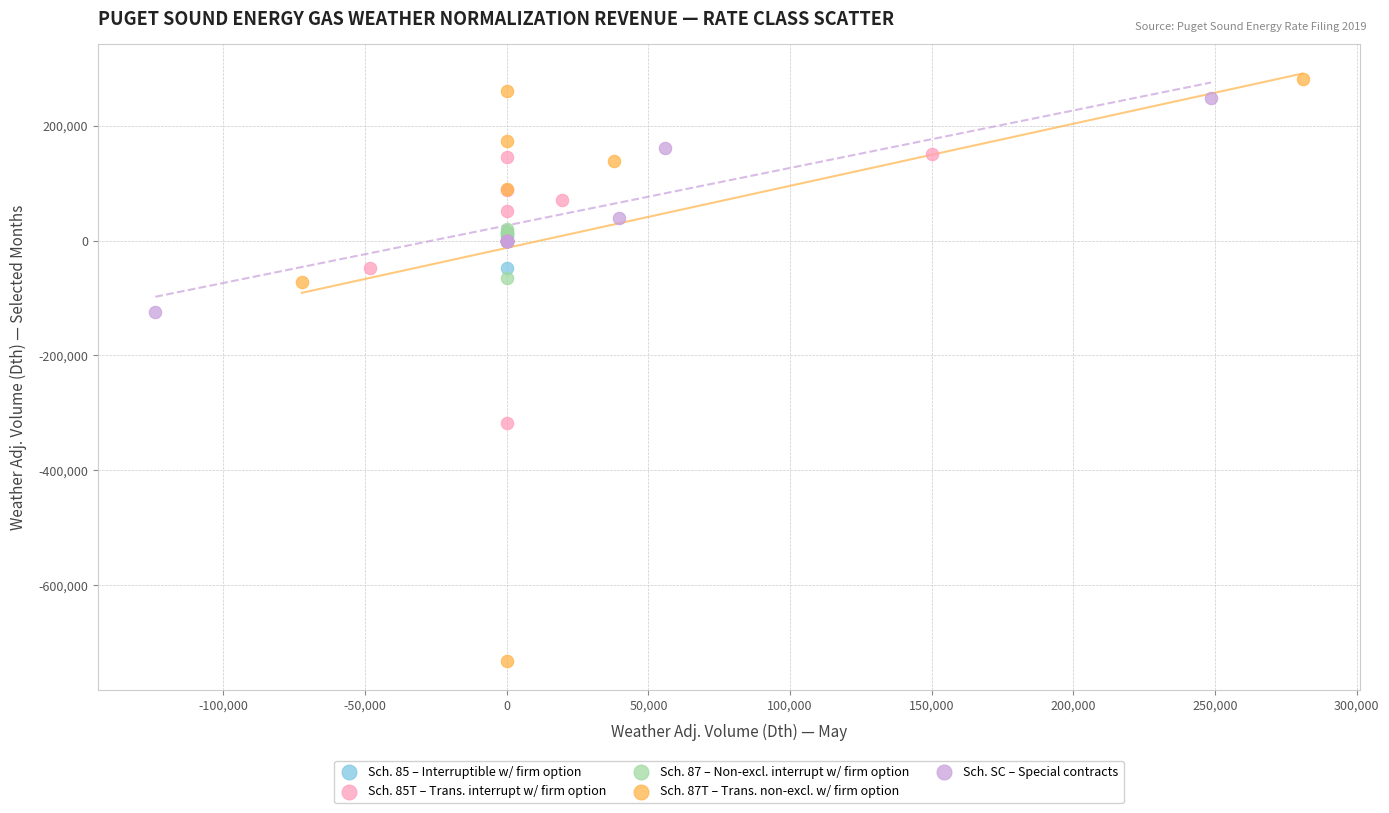

Which series has the widest spread of Y values?

Sch. 87T – Trans. non-excl. w/ firm option